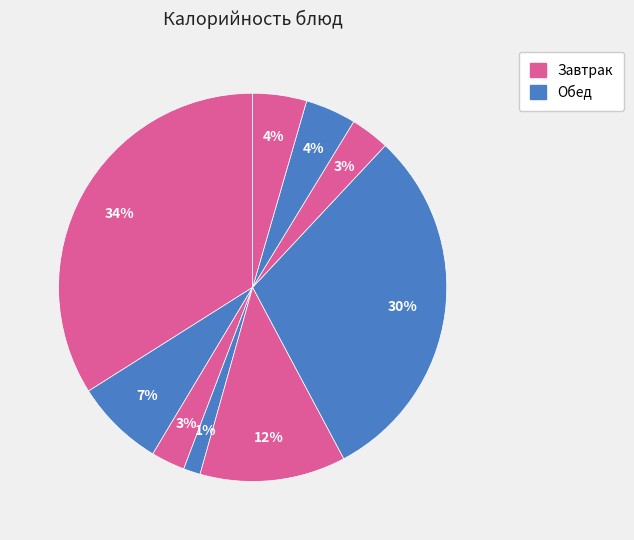

Count the number of slices in the pie.

9